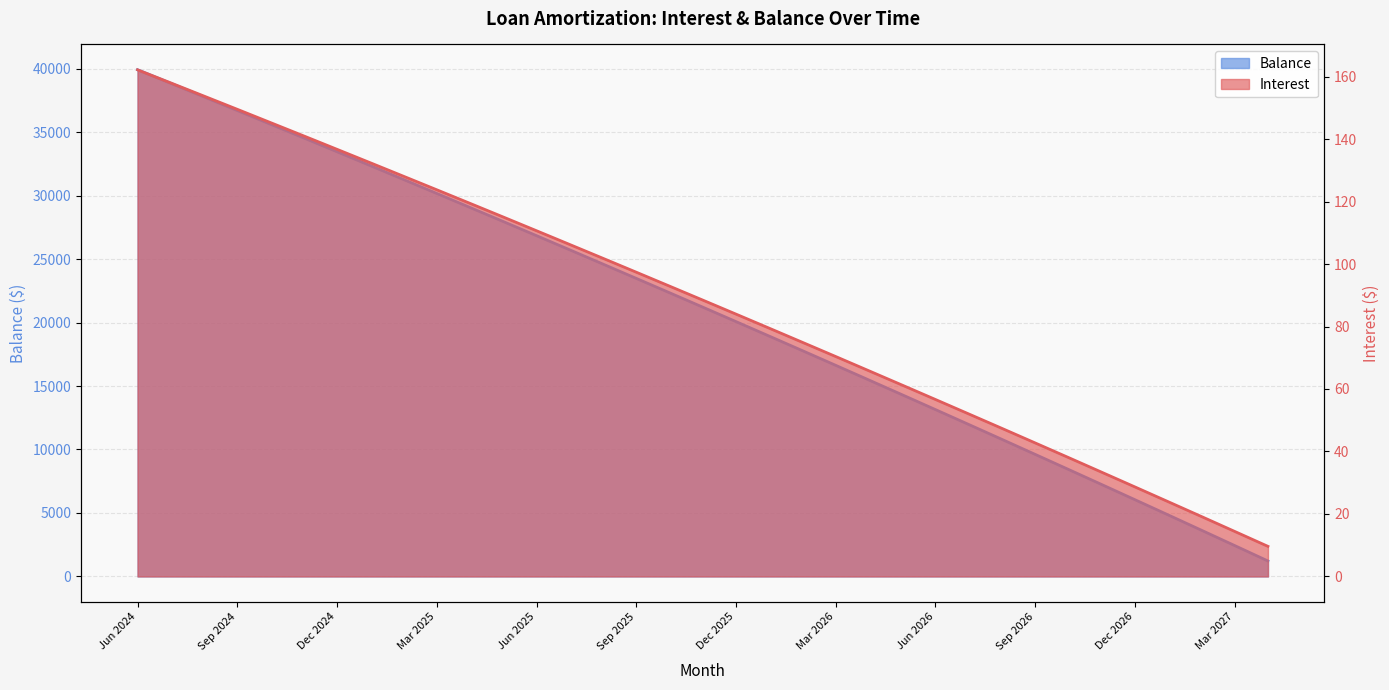

What value does the Balance series have at Aug 2026?

10795.0